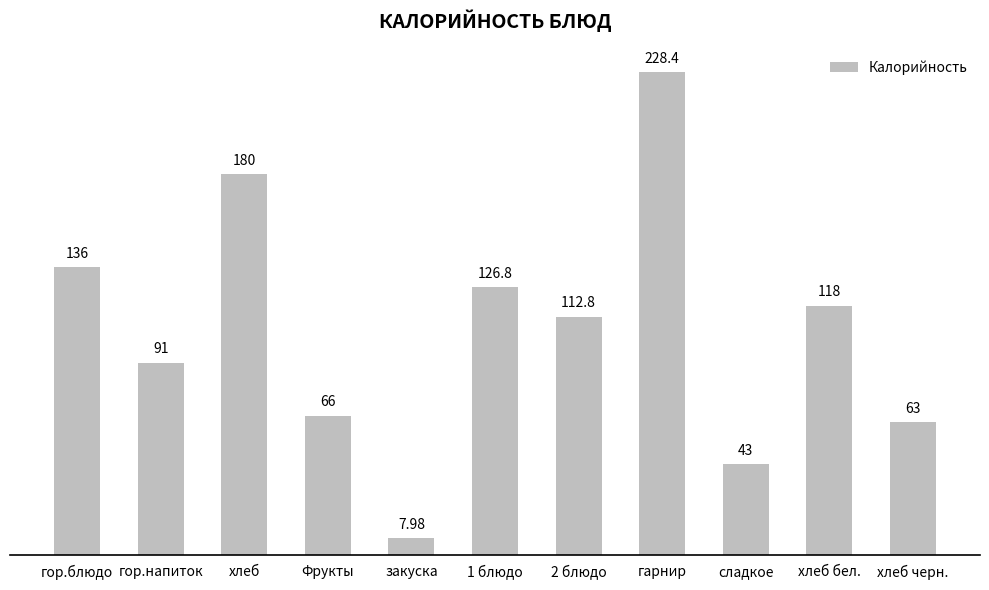

Reading left to right, what are all the values shown in this chart?

гор.блюдо=136.0	гор.напиток=91.0	хлеб=180.0	Фрукты=66.0	закуска=8.0	1 блюдо=126.8	2 блюдо=112.8	гарнир=228.4	сладкое=43.0	хлеб бел.=118.0	хлеб черн.=63.0